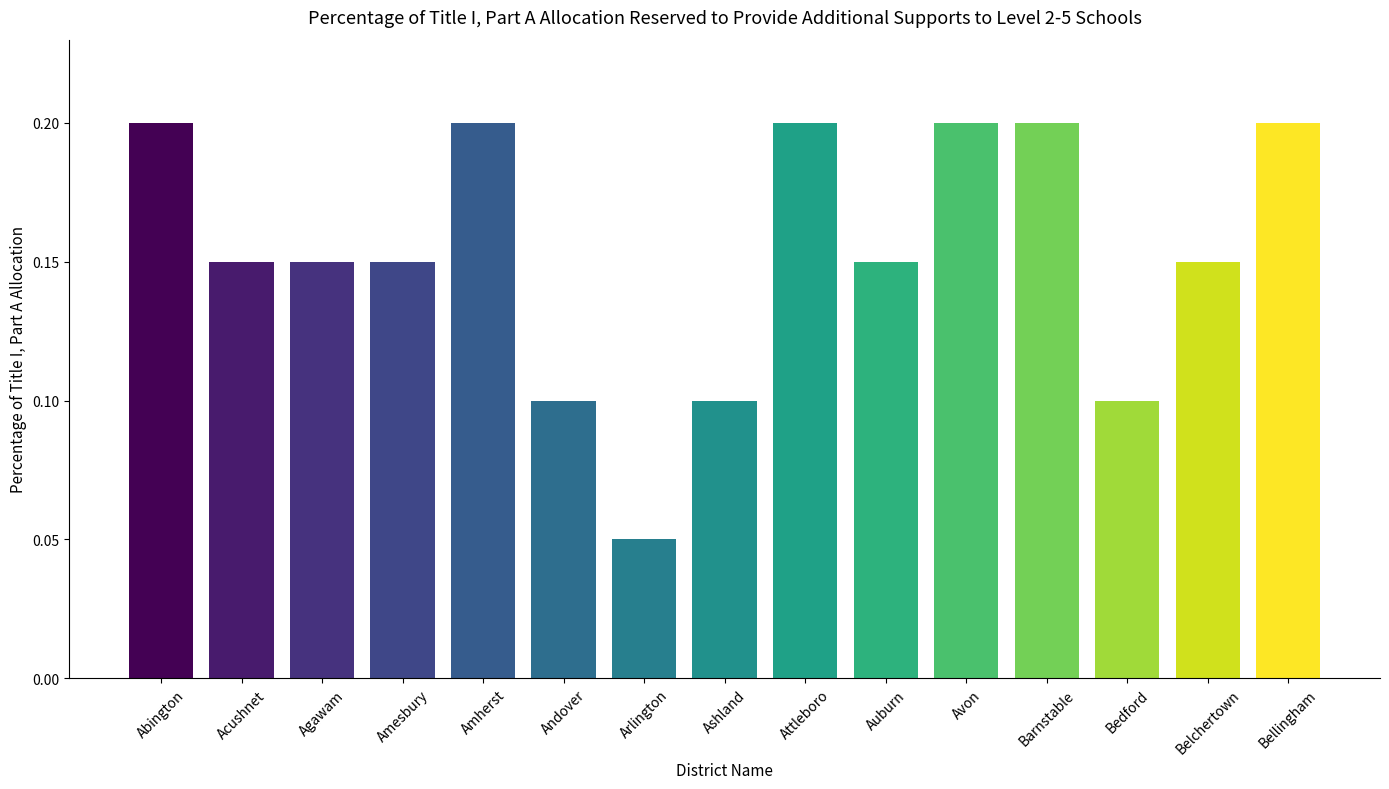

Where is the data nearest to the value 0?

Arlington